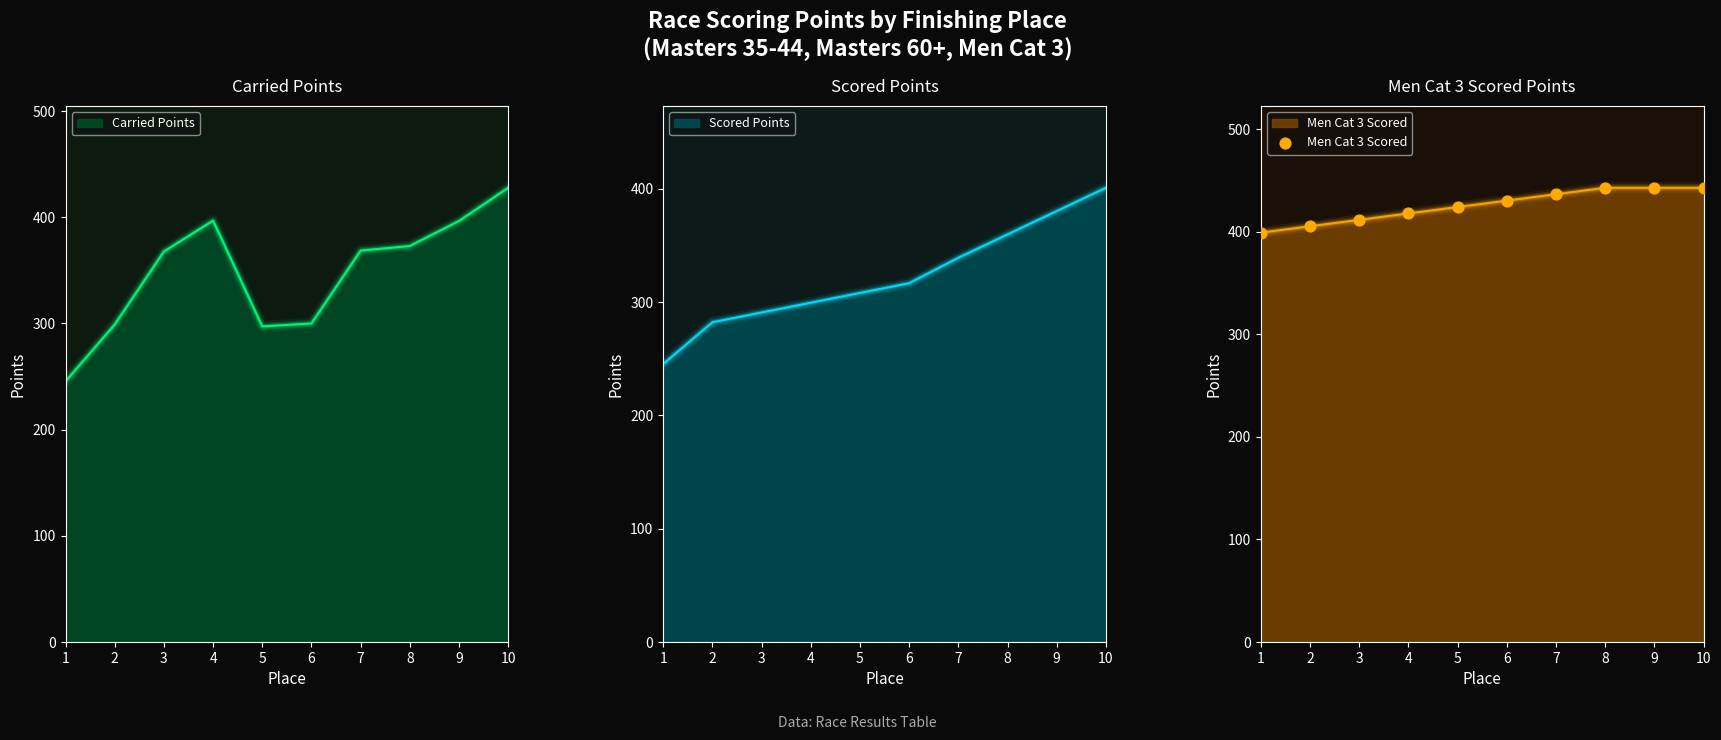

The value of Men Cat 3 Scored at 6 is 230.6. True or false?

False